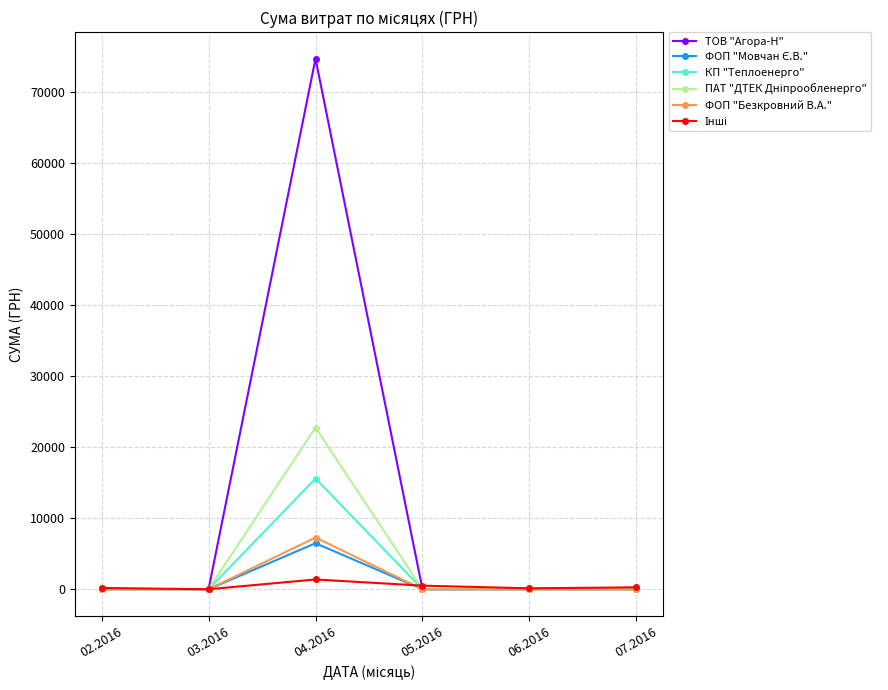

Which series has the largest total across all categories?

ТОВ "Агора-Н"